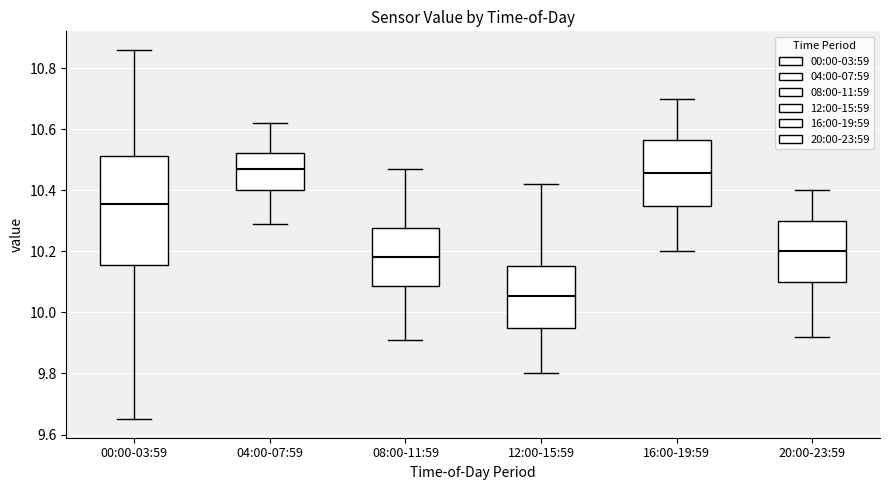

Which box is the tallest, from its lower edge to its upper edge?

00:00-03:59